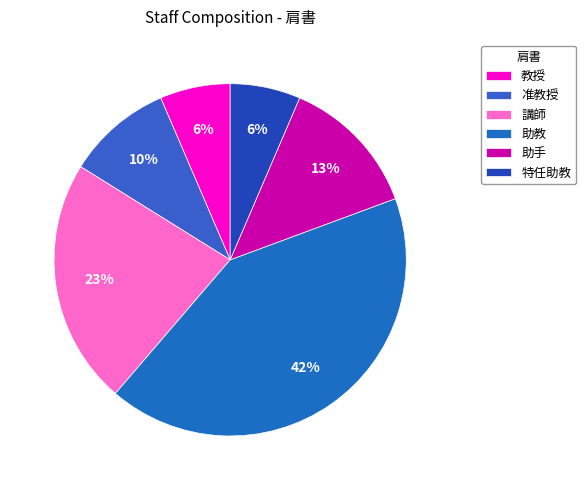

How many segments does this pie chart have?

6